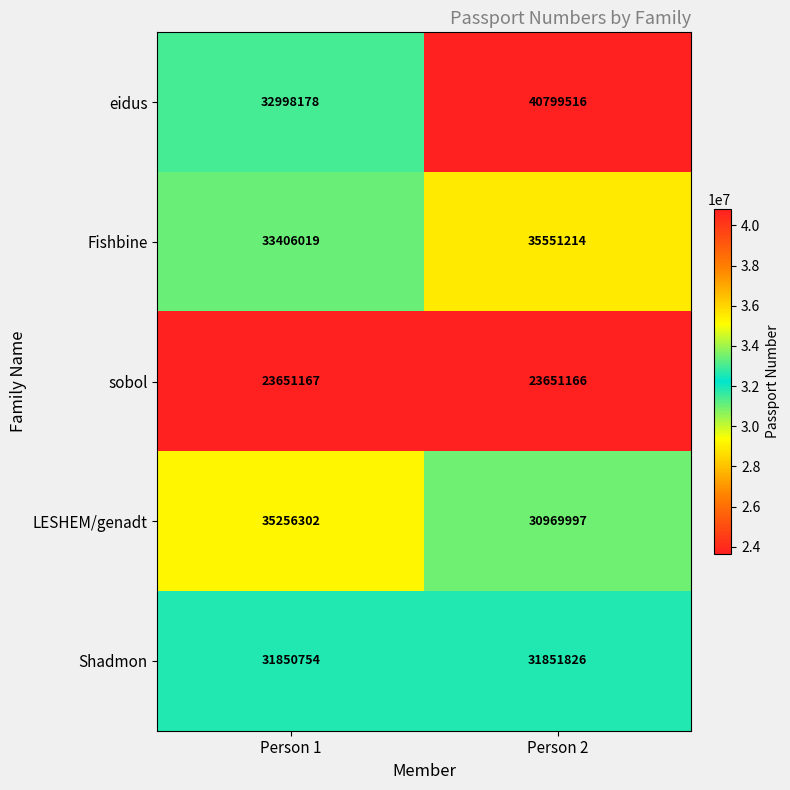

At Person 1, list the series in order from largest to smallest.

LESHEM/genadt, Fishbine, eidus, Shadmon, sobol